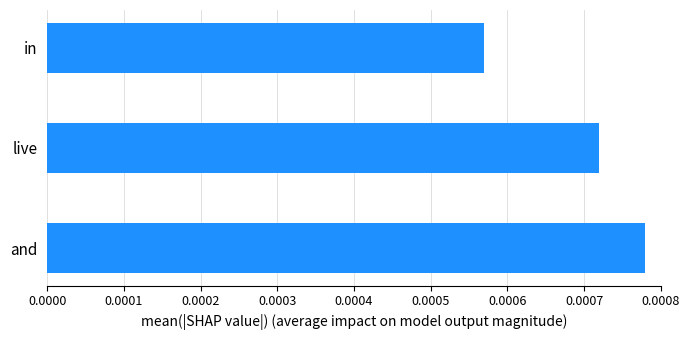

How many data points does each series have?

3